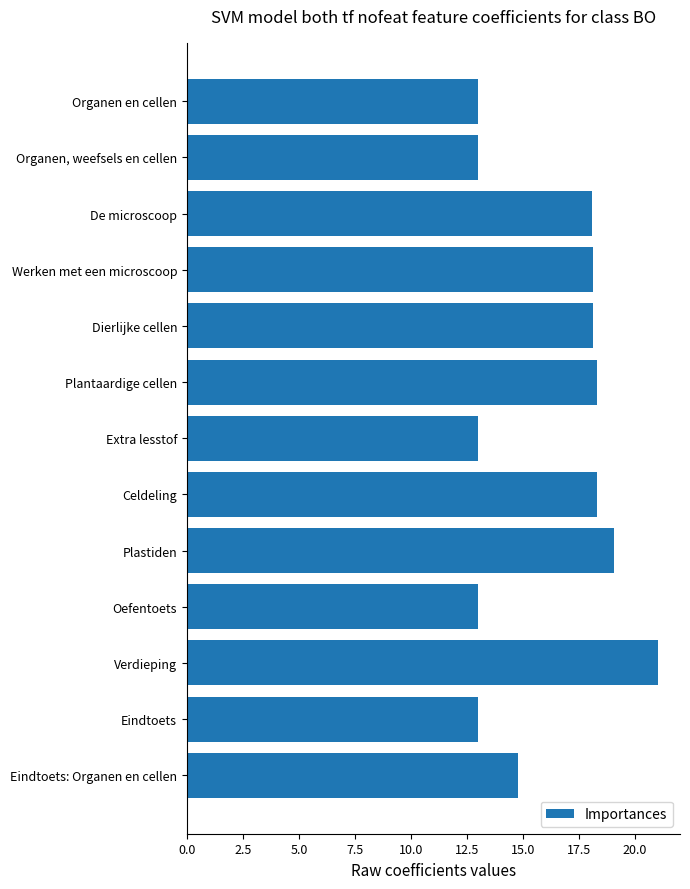

Reading bottom to top, transcribe all the data shown in this chart.

14.8	13.0	21.0	13.0	19.0	18.3	13.0	18.3	18.1	18.1	18.1	13.0	13.0